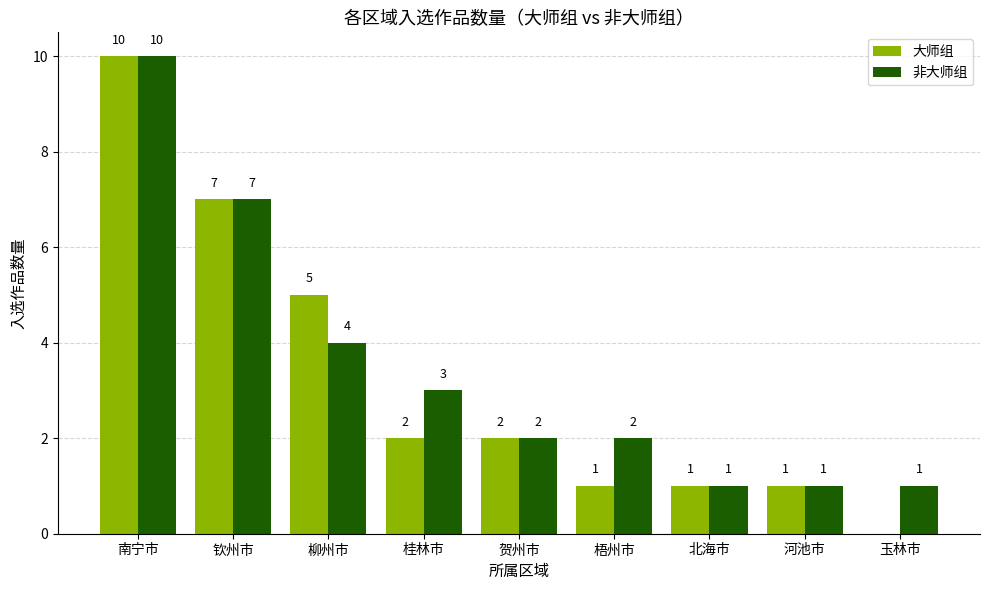

Is the value of 大师组 at 河池市 greater than the value of 非大师组 at 钦州市?

No